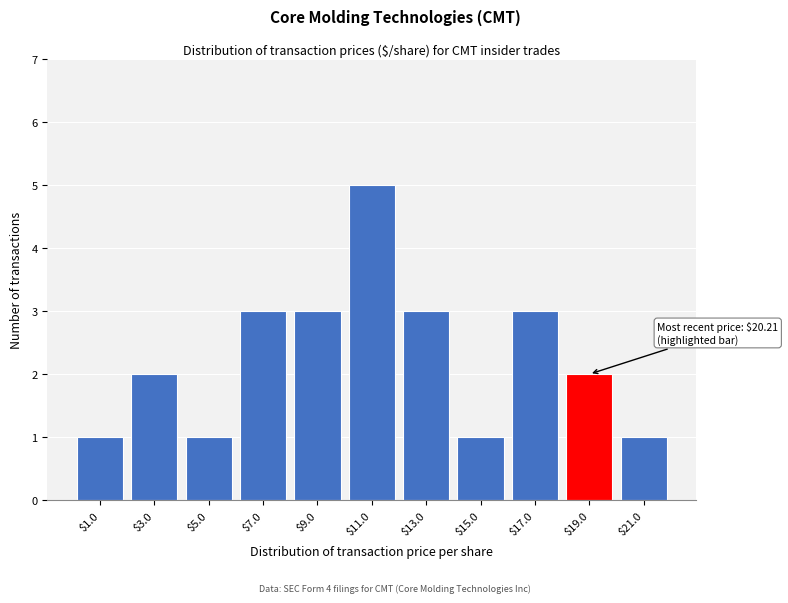

Reading right to left, what are all the values shown in this chart?

1	2	3	1	3	5	3	3	1	2	1